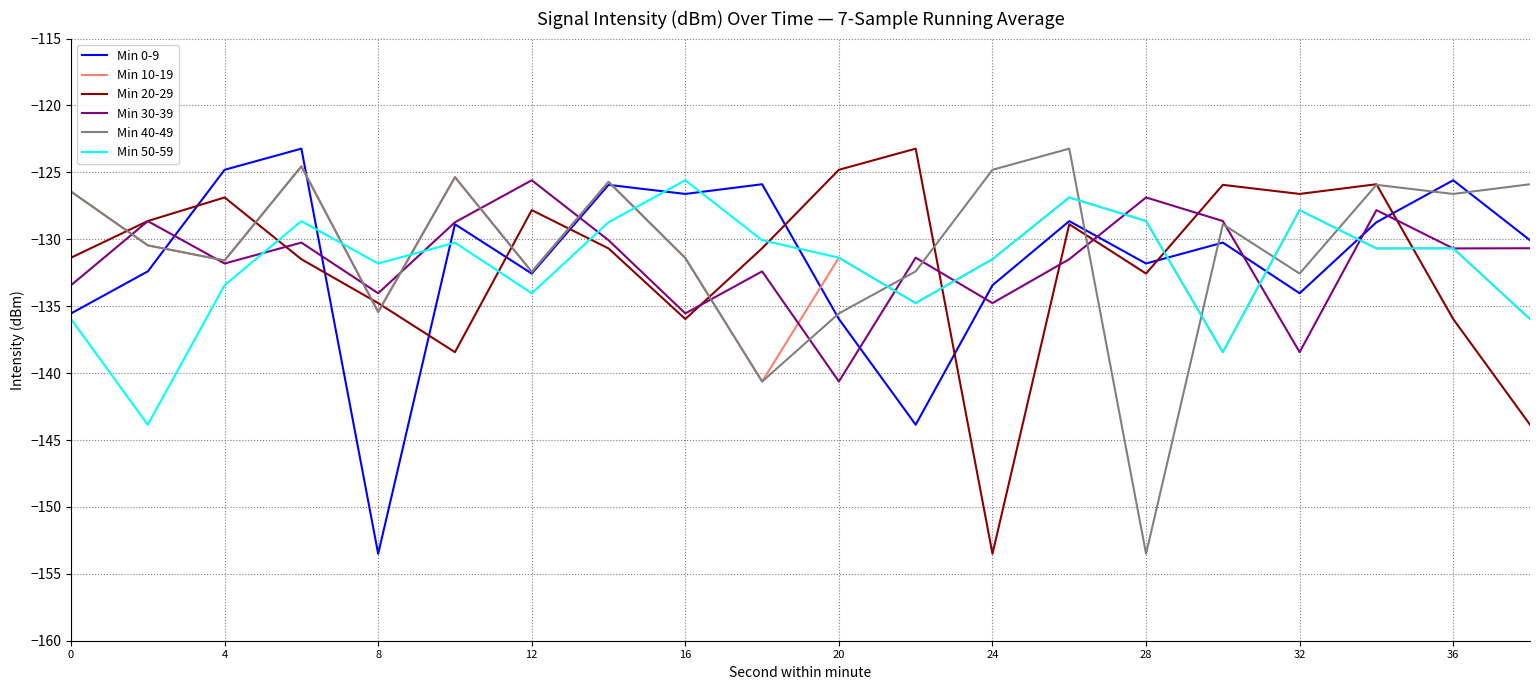

What is the smallest value displayed?

-153.5